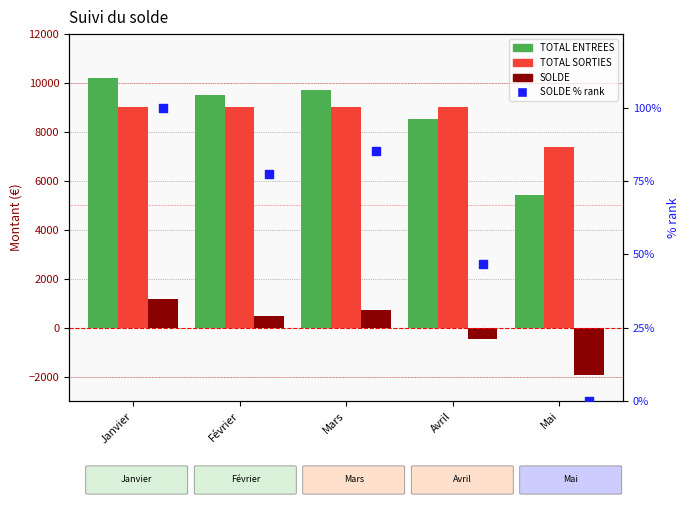

Which series reaches the maximum Y coordinate?

TOTAL ENTREES